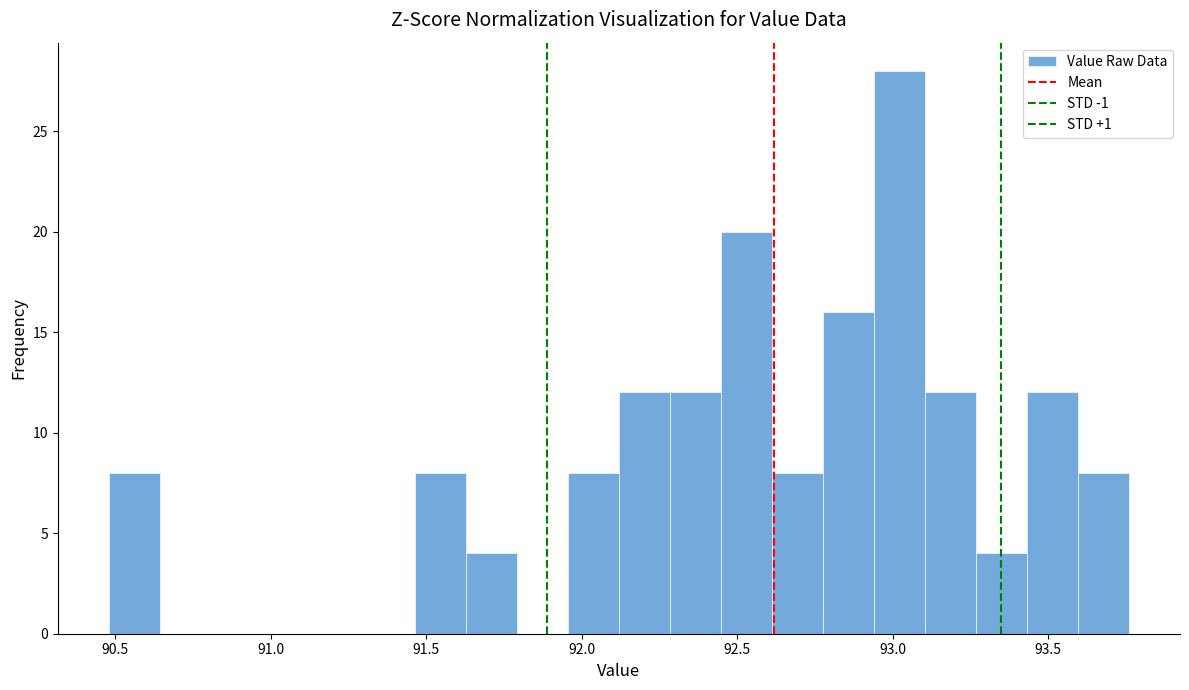

Around what value on the x-axis is the tallest bar? Give the approximate position of its centre, as read against the axis.

93.00